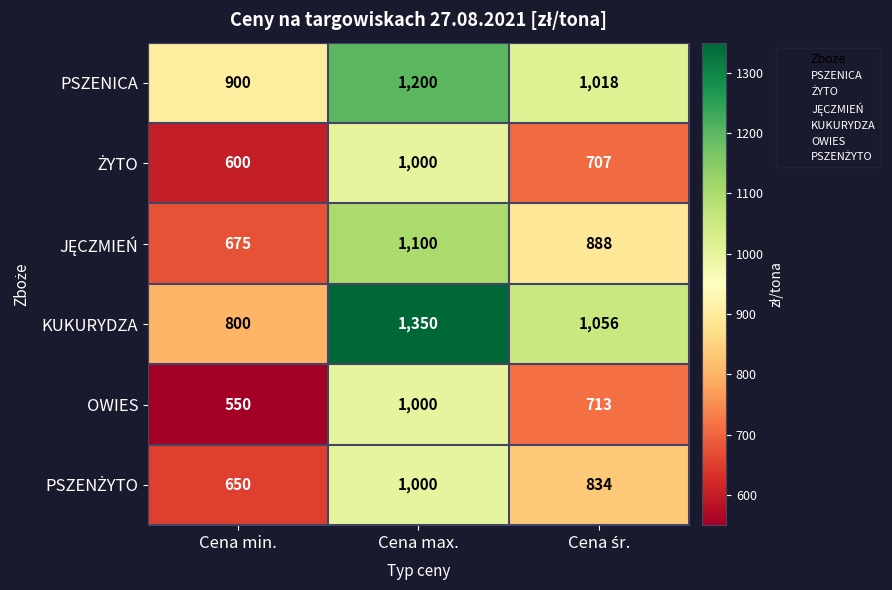

What is the average value of the KUKURYDZA series?

1069